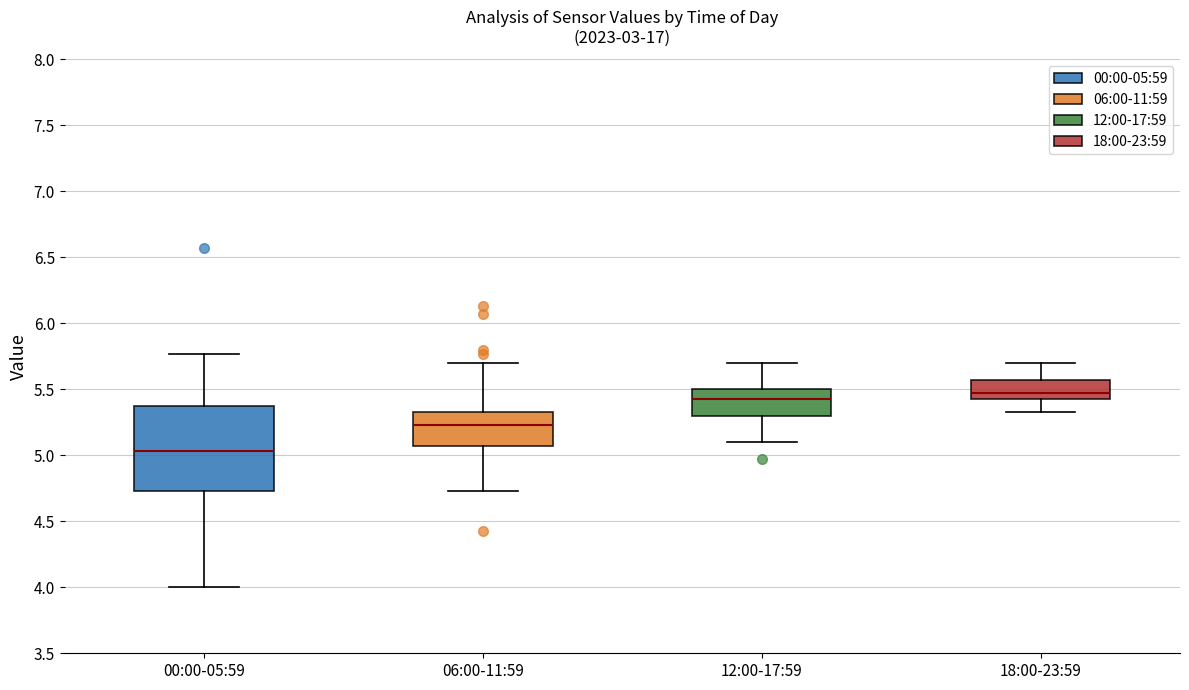

Reading left to right, read every box against the y-axis: the position of its median line, the range the box covers, and the ends of its whiskers. The values are not printed on the chart, so give them approximately, as read against the axis.

00:00-05:59: median 5.05, box 4.75 to 5.35, whiskers 4.00 to 5.75
06:00-11:59: median 5.25, box 5.05 to 5.35, whiskers 4.75 to 5.70
12:00-17:59: median 5.45, box 5.30 to 5.50, whiskers 5.10 to 5.70
18:00-23:59: median 5.45 (just above the box's lower edge), box 5.45 to 5.55, whiskers 5.35 to 5.70